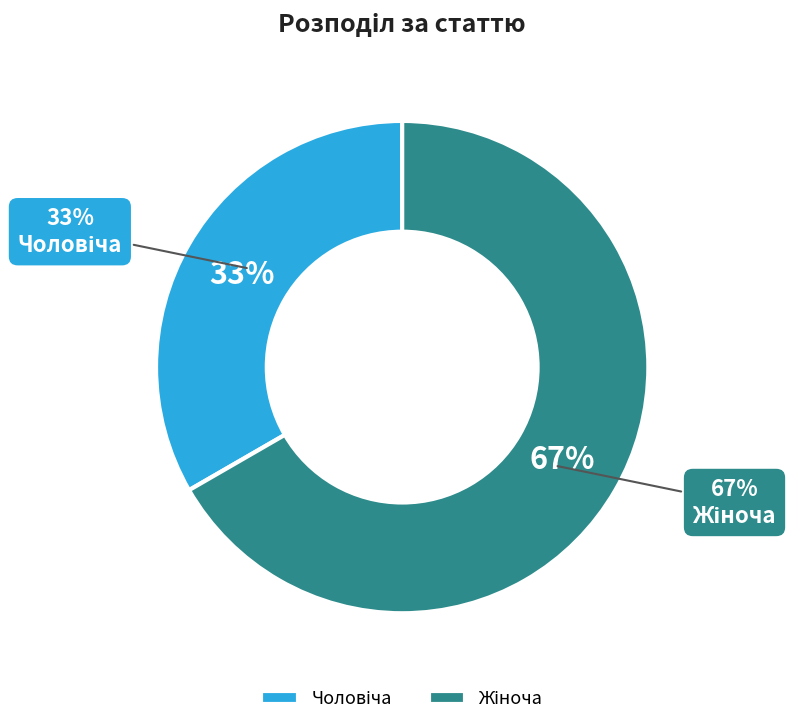

To the nearest percent, what portion does Чоловіча represent?

33%